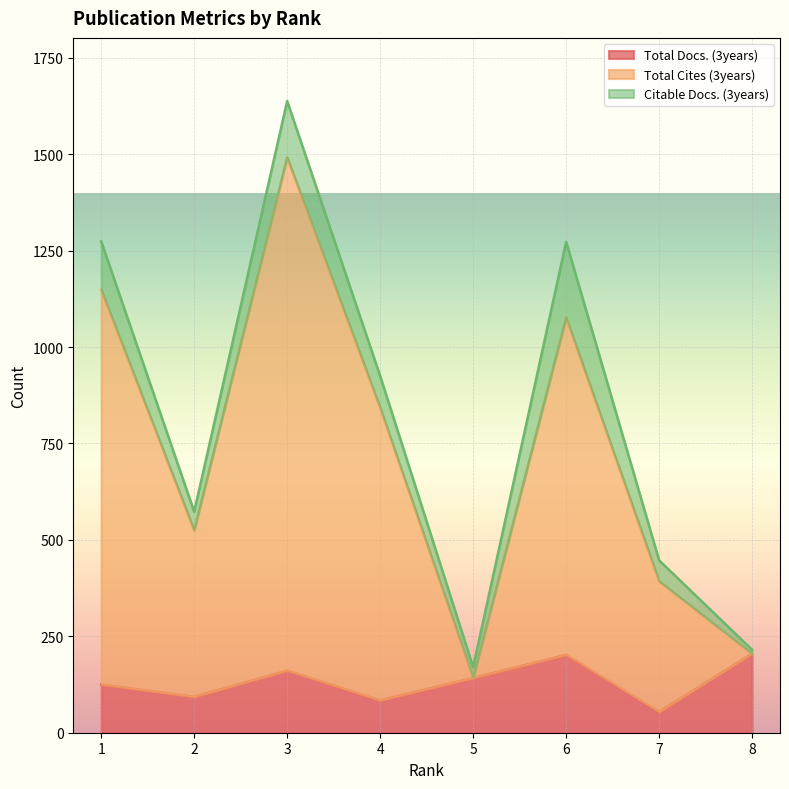

What is the value of the Total Docs. (3years) point at the 5th from the left?

142